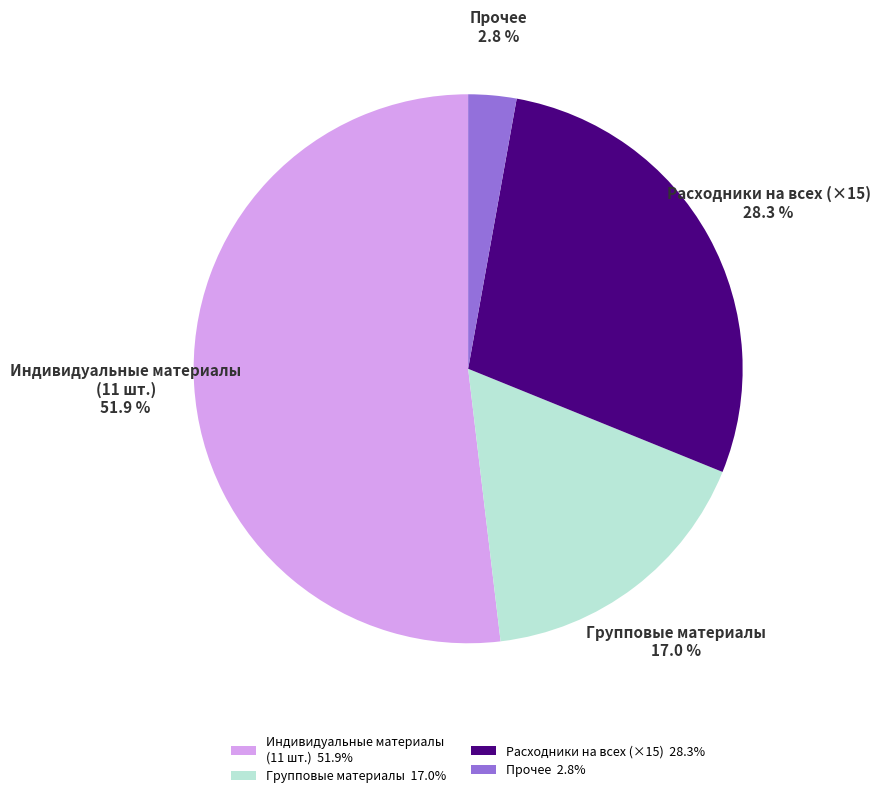

What percentage do Групповые материалы and Прочее together represent?

19.8%